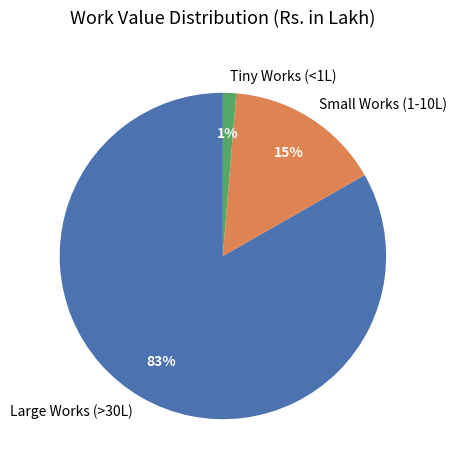

To the nearest percent, what is the combined percentage of Tiny Works (<1L) and Large Works (>30L)?

85%